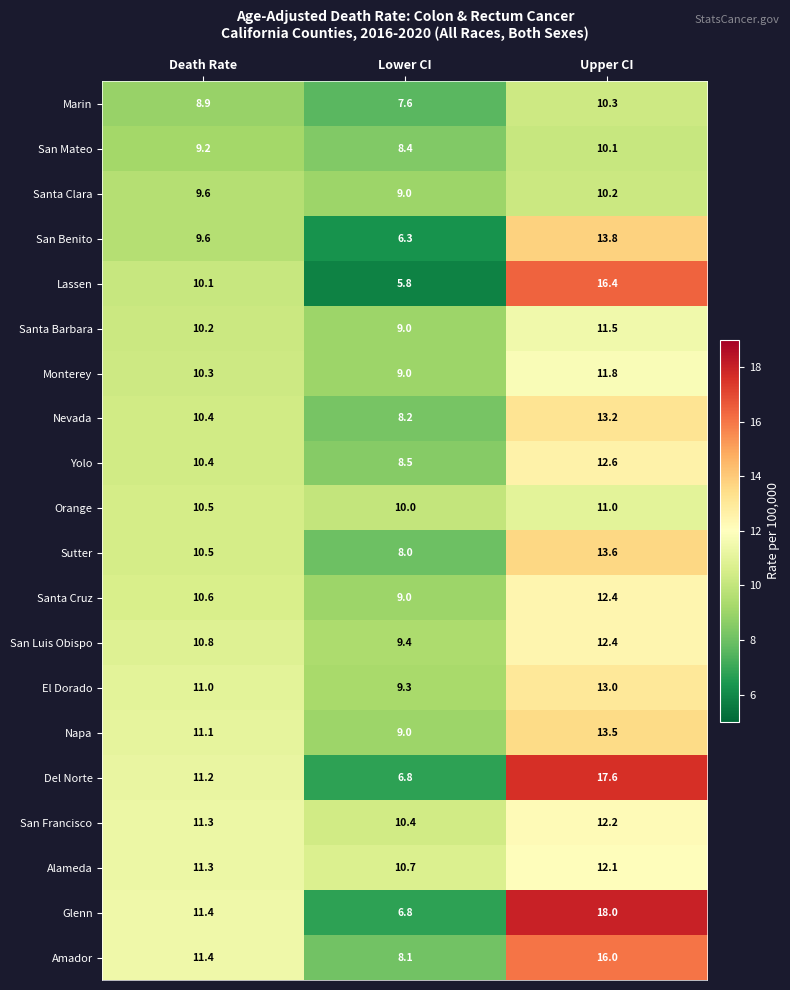

Between Lower CI and Upper CI, which series saw the biggest shift?

Glenn